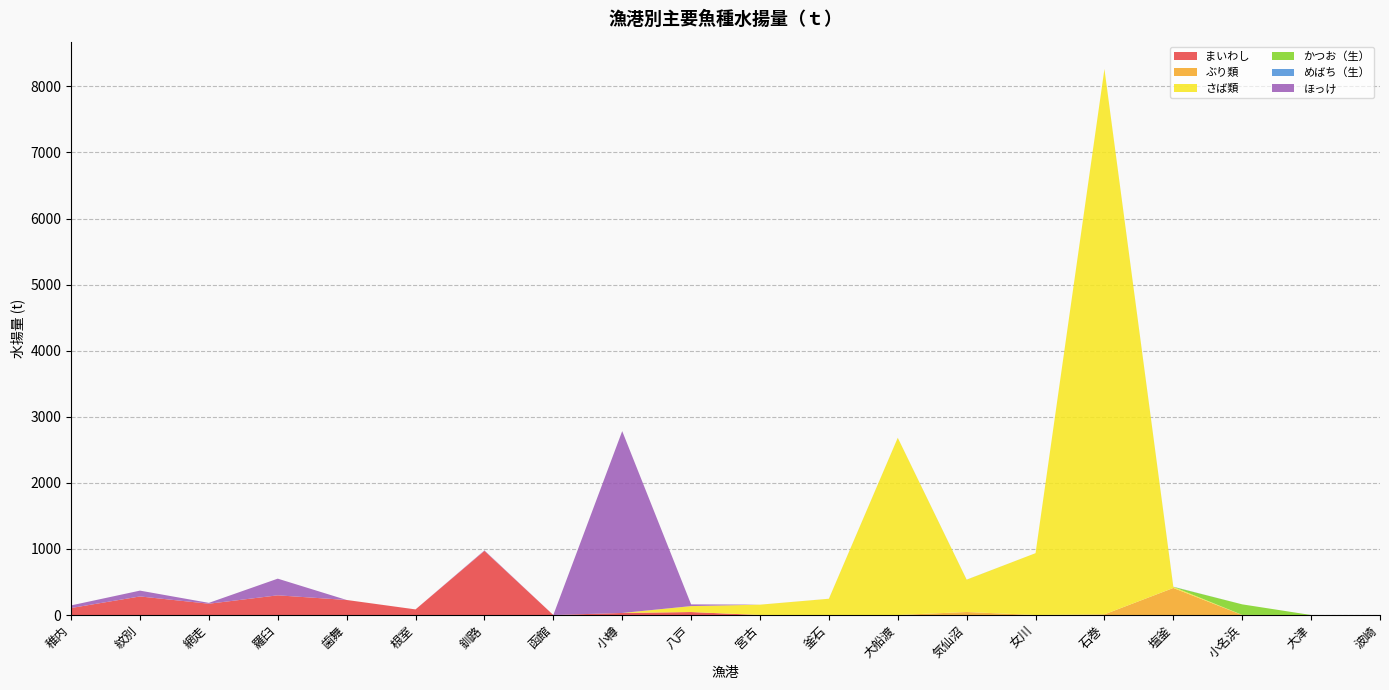

Reading right to left, list all the values displayed in this chart.

まいわし: 波崎=0.0	大津=0.0	小名浜=0.0	塩釜=0.0	石巻=0.0	女川=0.0	気仙沼=0.0	大船渡=0.0	釜石=0.0	宮古=0.0	八戸=45.0	小樽=31.0	函館=0.0	釧路=970.2	根室=84.8	歯舞=227.6	羅臼=298.1	網走=170.9	紋別=281.1	稚内=106.0
ぶり類: 波崎=0.0	大津=0.0	小名浜=0.0	塩釜=409.0	石巻=9.9	女川=0.0	気仙沼=45.8	大船渡=0.0	釜石=0.0	宮古=0.4	八戸=0.0	小樽=0.0	函館=0.0	釧路=0.0	根室=0.0	歯舞=0.0	羅臼=0.0	網走=0.0	紋別=0.0	稚内=0.0
さば類: 波崎=0.0	大津=0.0	小名浜=1.5	塩釜=17.0	石巻=8252.9	女川=936.0	気仙沼=488.7	大船渡=2681.1	釜石=245.7	宮古=156.0	八戸=90.0	小樽=0.0	函館=0.0	釧路=0.0	根室=0.0	歯舞=0.0	羅臼=0.0	網走=0.0	紋別=0.0	稚内=0.0
かつお（生）: 波崎=0.0	大津=0.0	小名浜=159.8	塩釜=0.0	石巻=0.0	女川=0.0	気仙沼=0.0	大船渡=0.0	釜石=0.0	宮古=0.0	八戸=0.0	小樽=0.0	函館=0.0	釧路=0.0	根室=0.0	歯舞=0.0	羅臼=0.0	網走=0.0	紋別=0.0	稚内=0.0
めばち（生）: 波崎=0.0	大津=0.0	小名浜=0.0	塩釜=2.3	石巻=0.0	女川=0.0	気仙沼=0.9	大船渡=0.0	釜石=0.0	宮古=0.0	八戸=0.0	小樽=0.0	函館=0.0	釧路=0.0	根室=0.0	歯舞=0.0	羅臼=0.0	網走=0.0	紋別=0.0	稚内=0.0
ほっけ: 波崎=0.0	大津=0.0	小名浜=0.0	塩釜=0.0	石巻=0.1	女川=0.0	気仙沼=0.1	大船渡=0.6	釜石=0.4	宮古=0.2	八戸=26.0	小樽=2751.7	函館=0.0	釧路=7.4	根室=0.0	歯舞=0.1	羅臼=252.2	網走=13.0	紋別=88.1	稚内=39.4